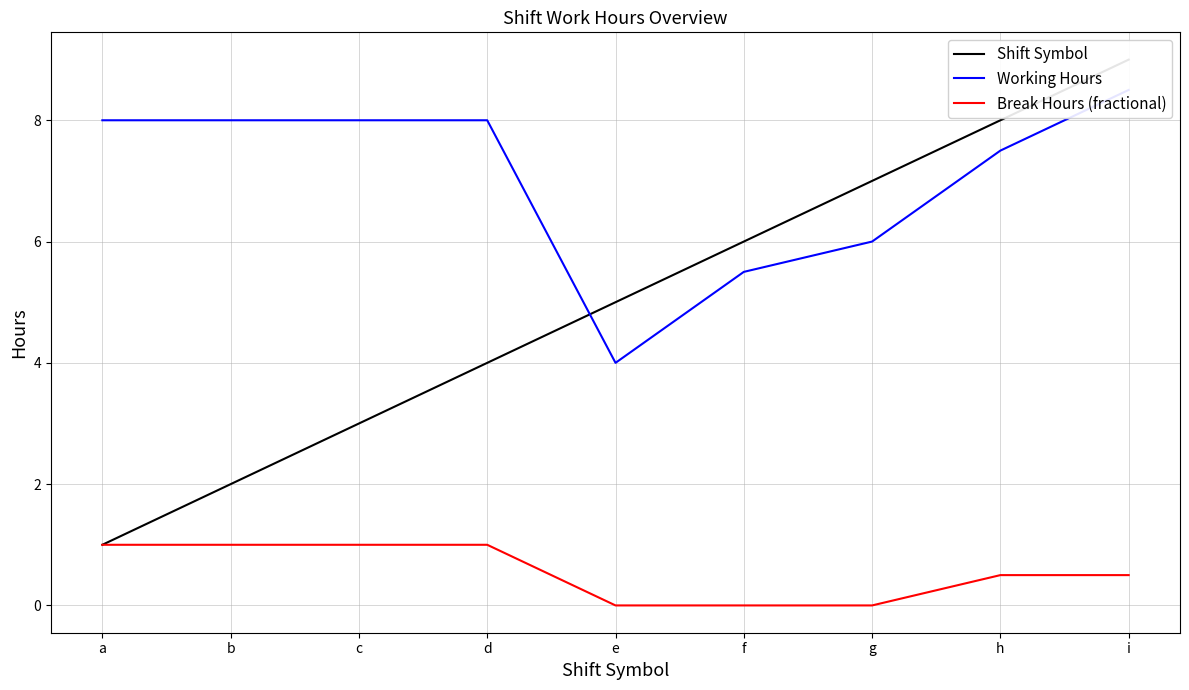

Which category has the highest value in the Working Hours series?

i